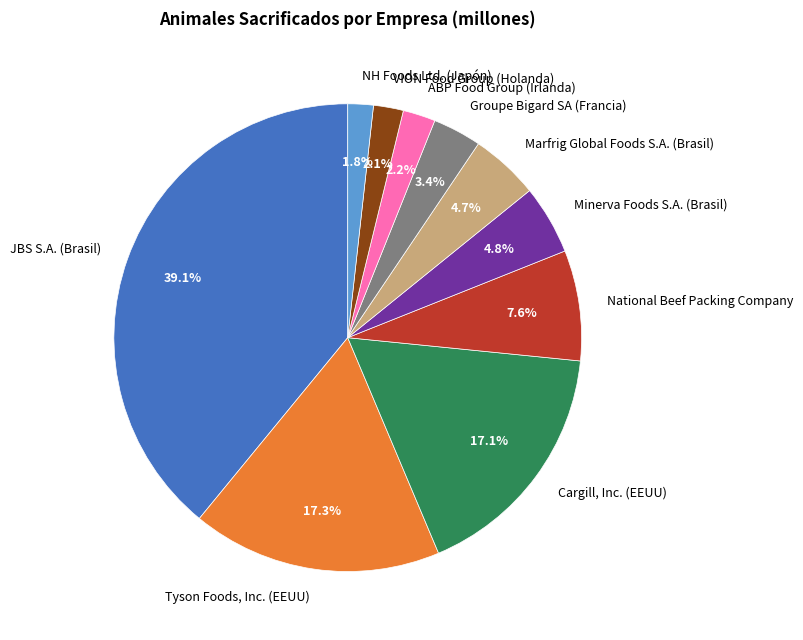

Approximately how many times larger is the value at Marfrig Global Foods S.A. (Brasil) compared to Tyson Foods, Inc. (EEUU)?

0.3